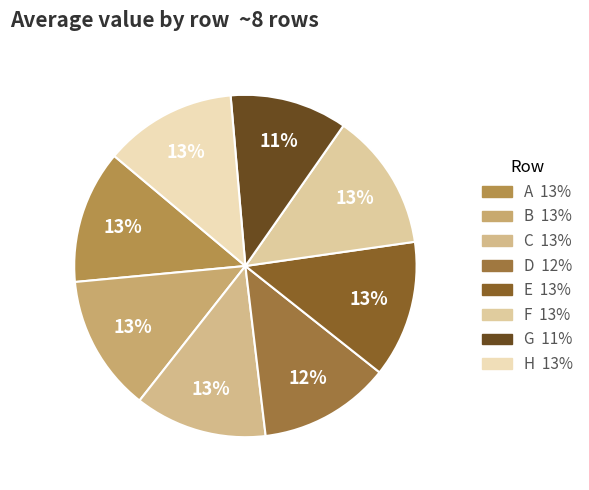

Does any single category account for the majority?

No